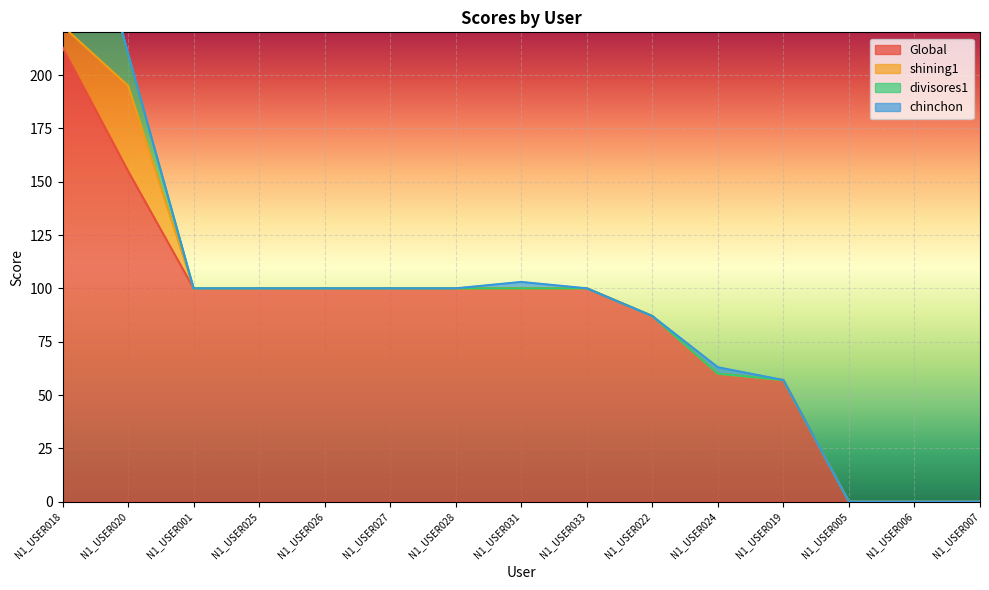

Between N1_USER022 and N1_USER005, which series saw the biggest shift?

Global